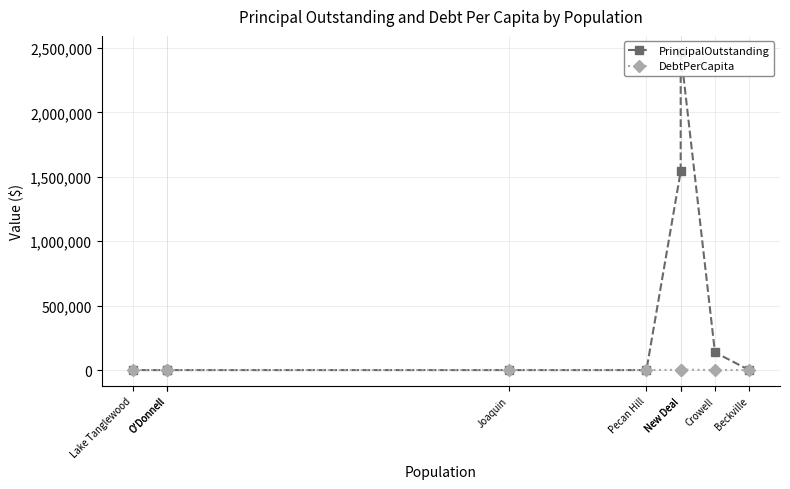

What is the approximate value of PrincipalOutstanding at New Deal?

1542000.0